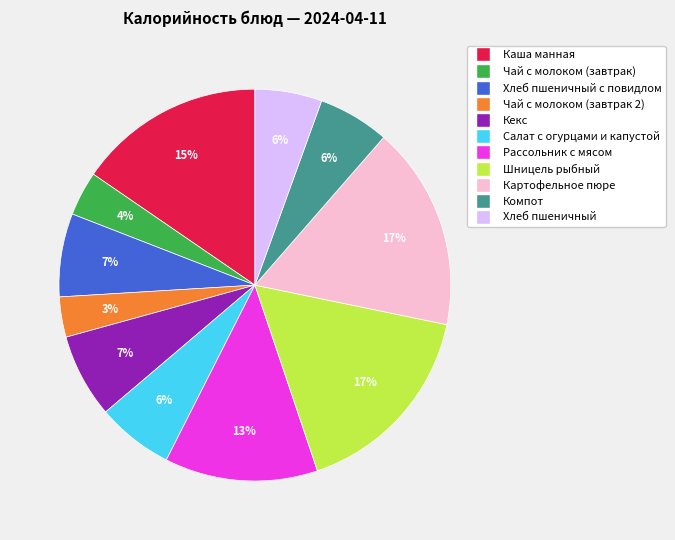

How many segments does this pie chart have?

11